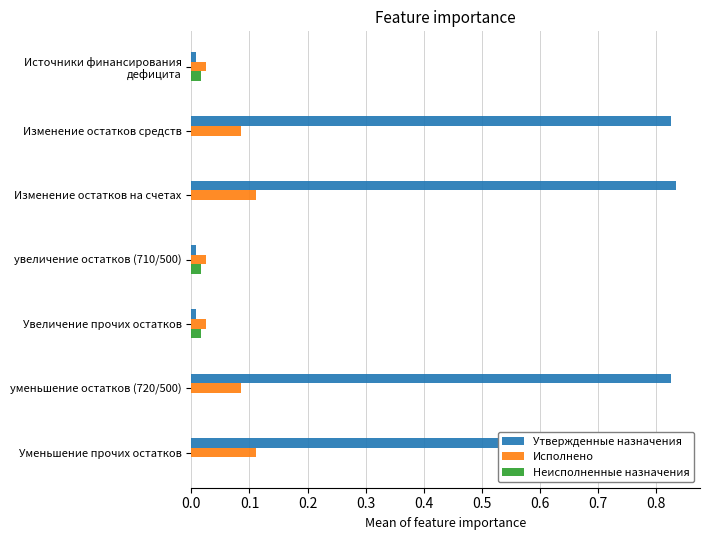

True or false: Утвержденные назначения has a value of 0.0 at Источники финансирования дефицита.

True